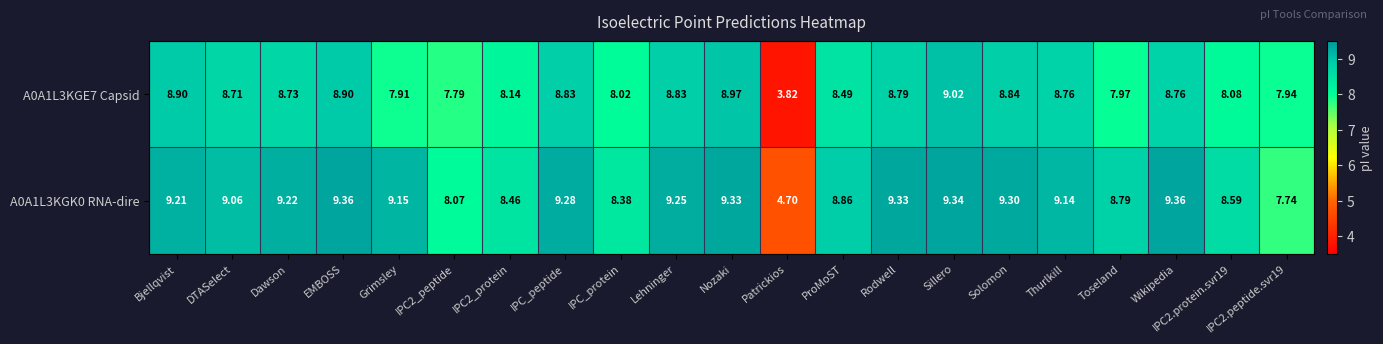

Which label corresponds to the smallest value in the chart?

Patrickios